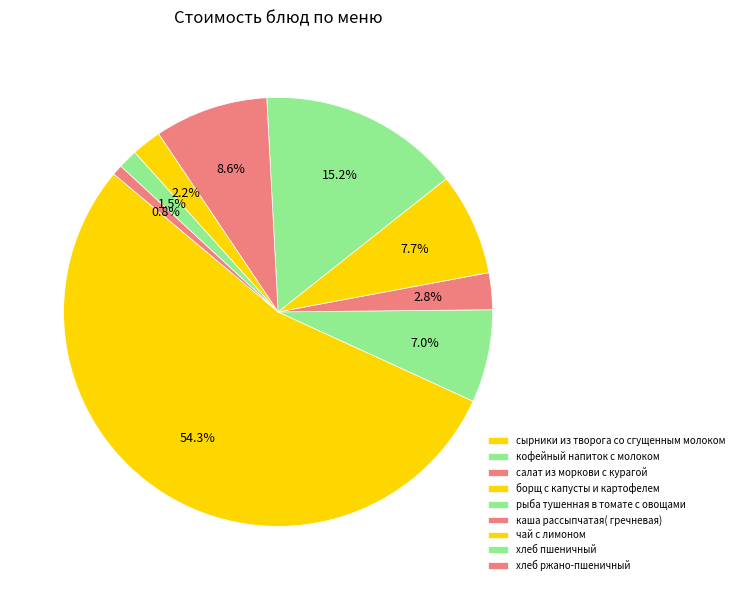

Count the number of slices in the pie.

9